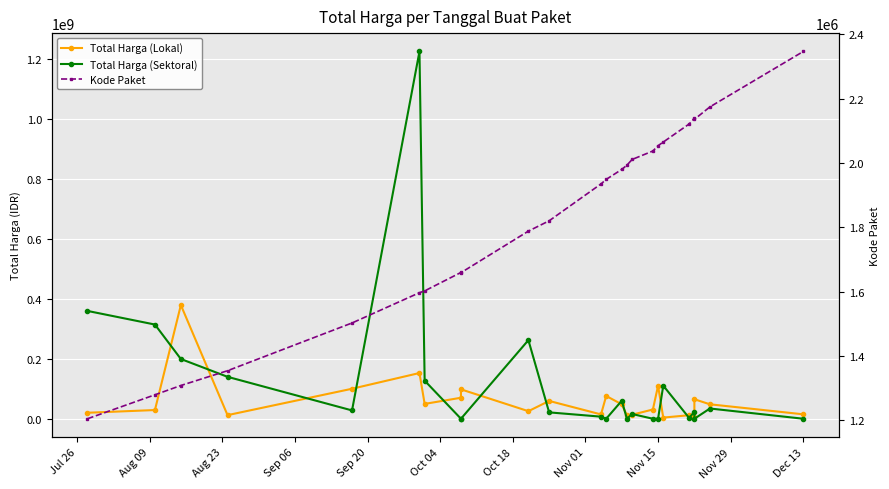

Between Jul 26 and Oct 18, which series saw the biggest shift?

Total Harga (Sektoral)